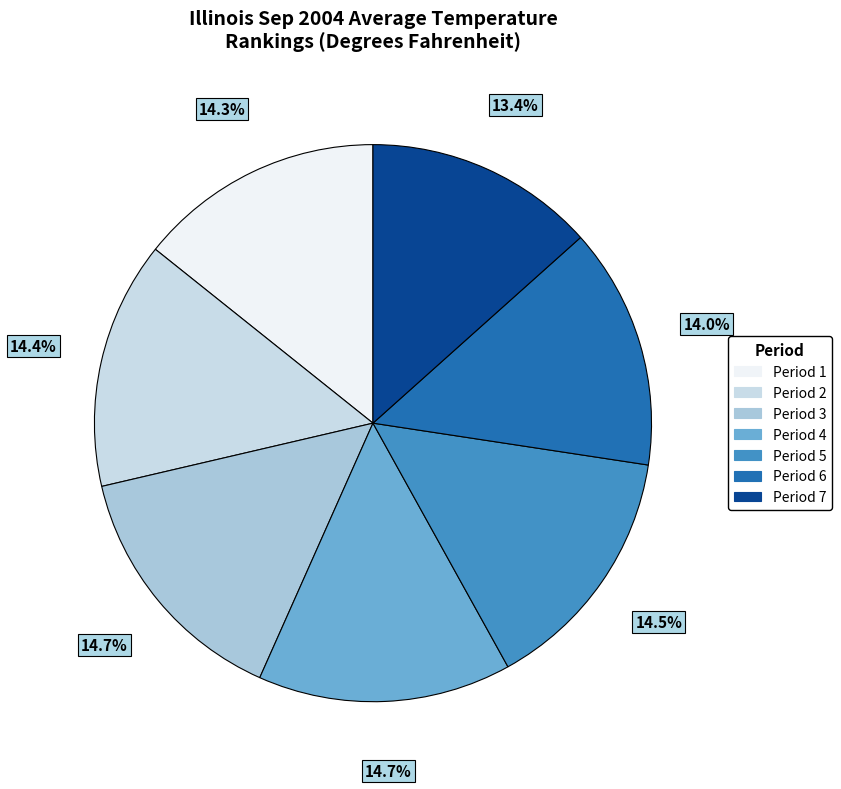

The Period 3 slice represents 15% of the pie. True or false?

True